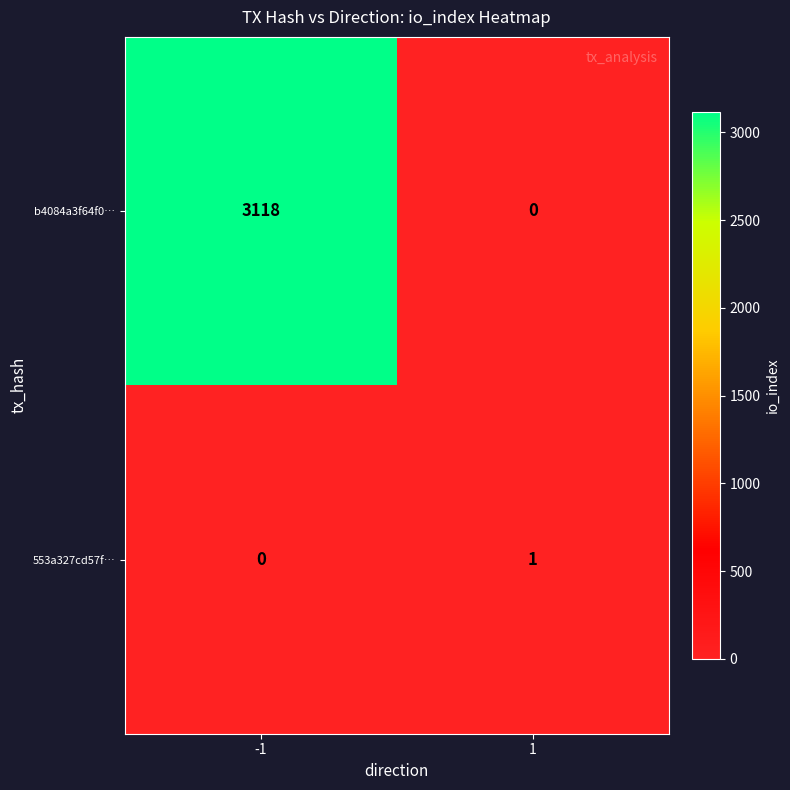

Reading left to right, transcribe all the data shown in this chart.

b4084a3f64f0…: 3118	0
553a327cd57f…: 0	1